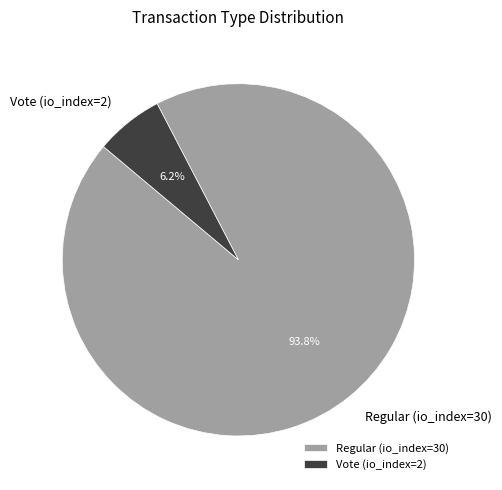

What is the smallest slice in the pie chart?

Vote (io_index=2)